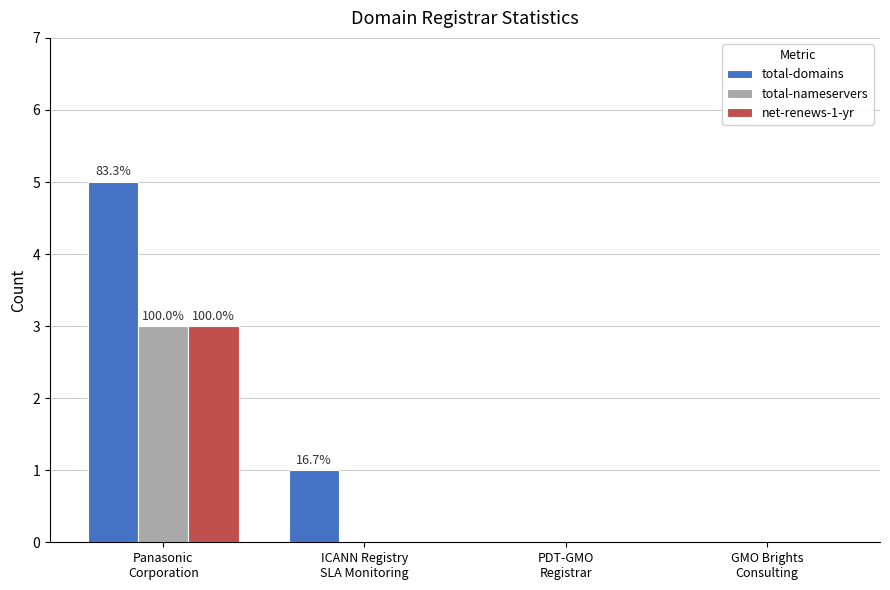

What is the sum of all total-nameservers values?

3